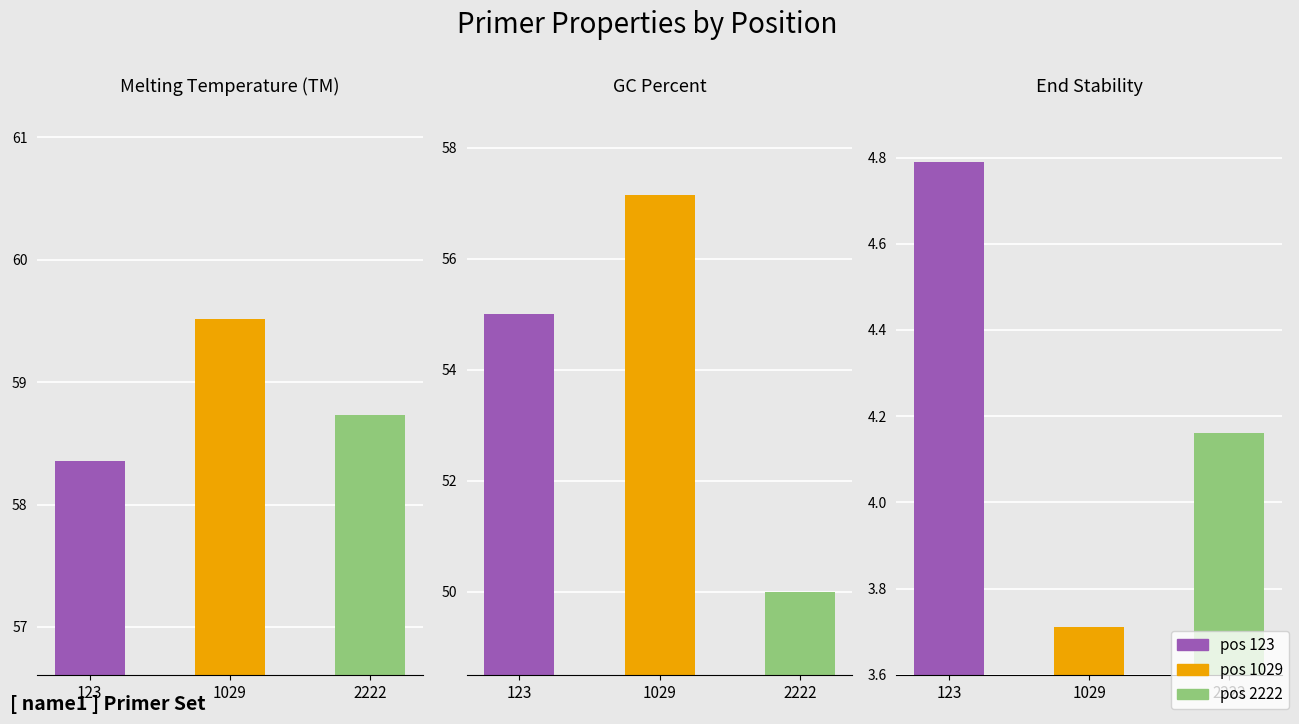

True or false: PRIMER_LEFT_0_GC_PERCENT has a value of 57.1 at 1029.

True